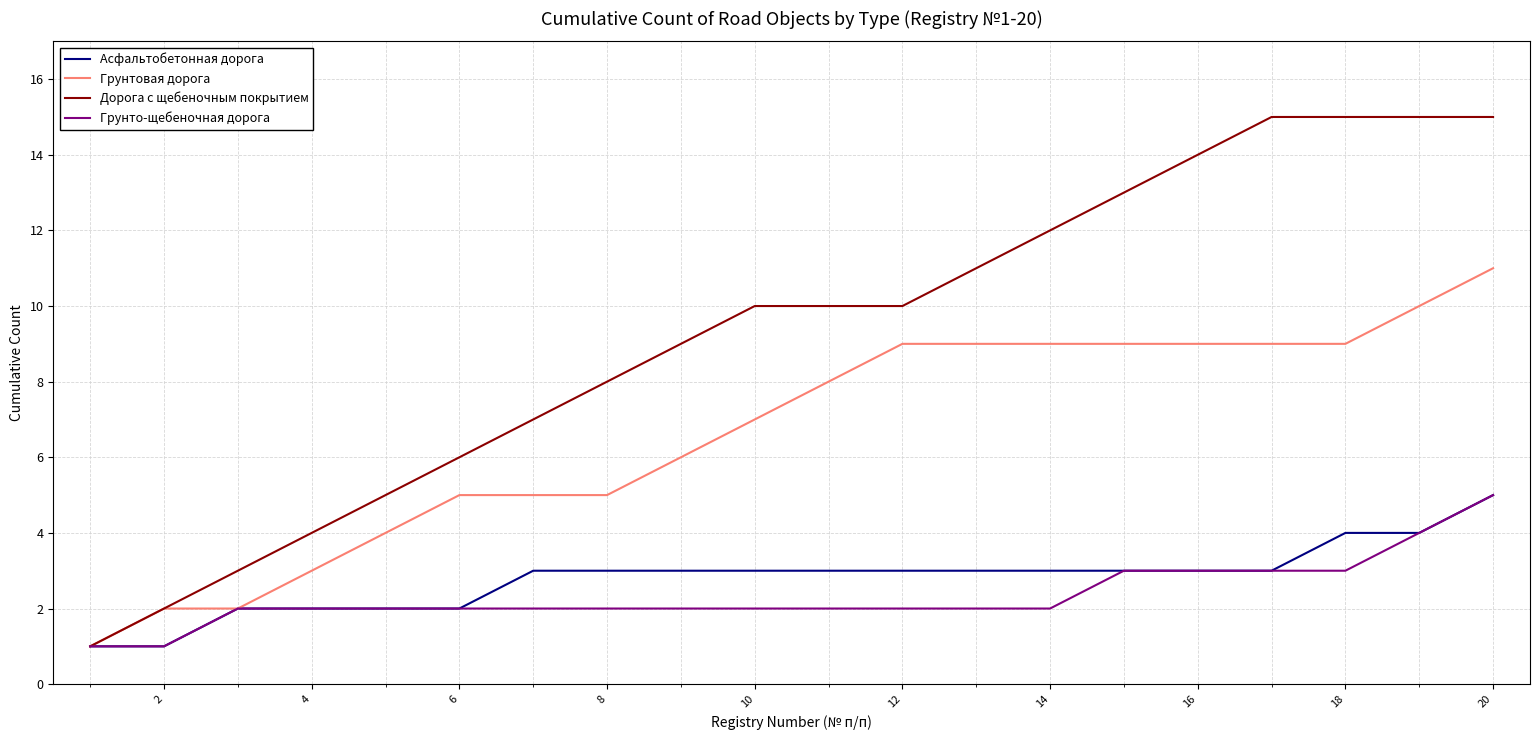

How many values in the Грунтовая дорога series are below 8?

10